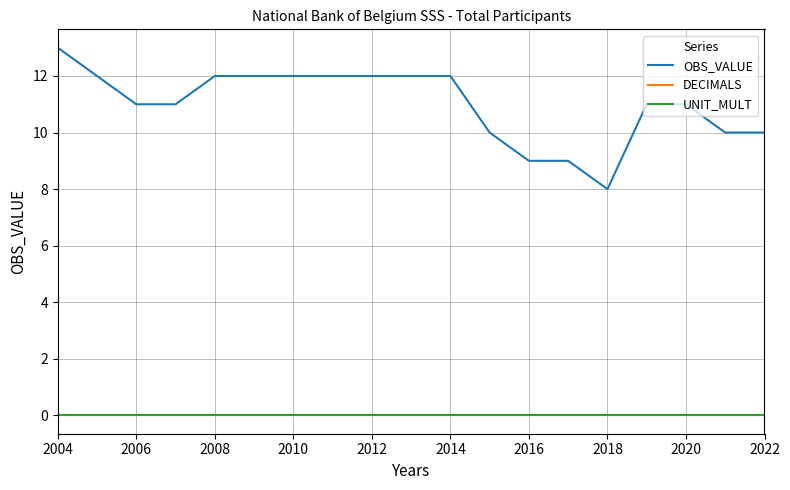

Does the chart display data point markers on the line(s)?

No